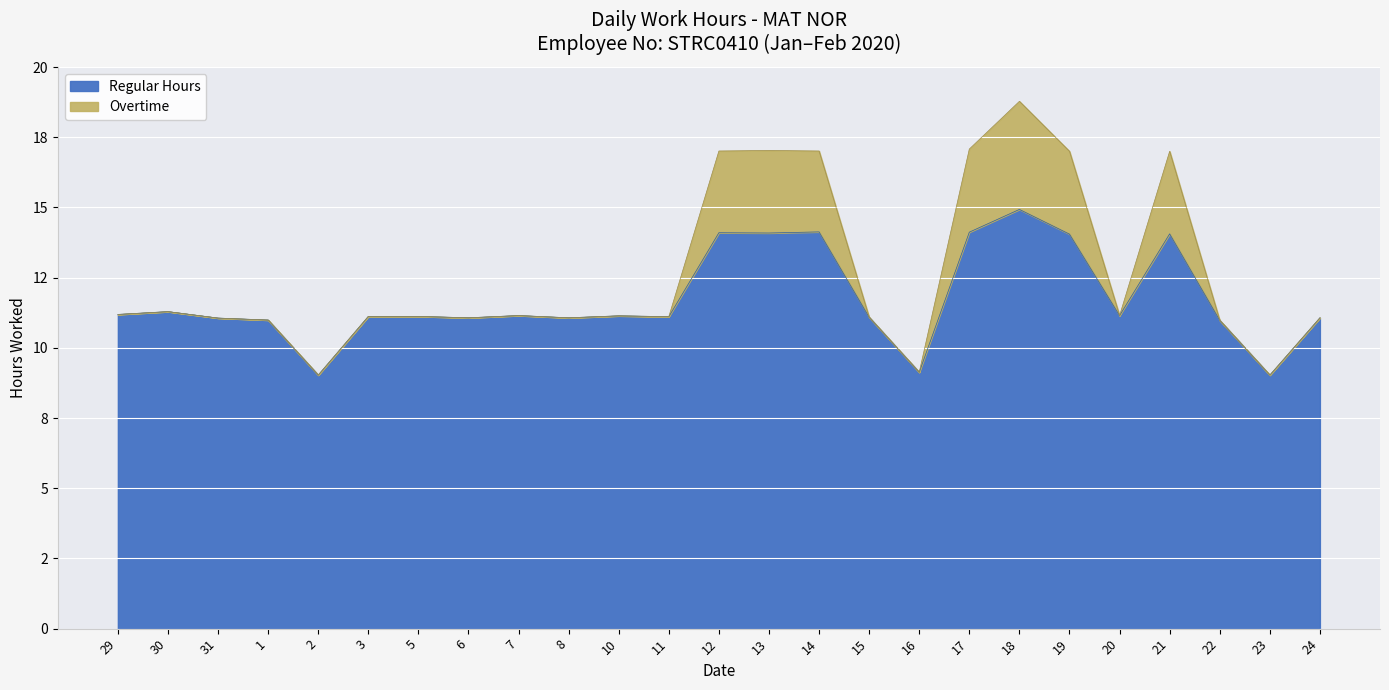

List the labels in order of value, largest first.

18, 14, 17, 12, 13, 21, 19, 30, 29, 7, 20, 10, 3, 5, 11, 15, 6, 8, 24, 31, 1, 22, 16, 2, 23